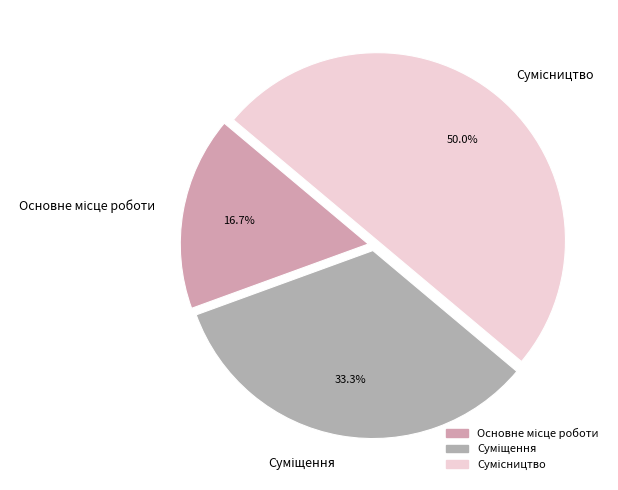

What percentage do Сумісництво and Суміщення together represent?

83.3%